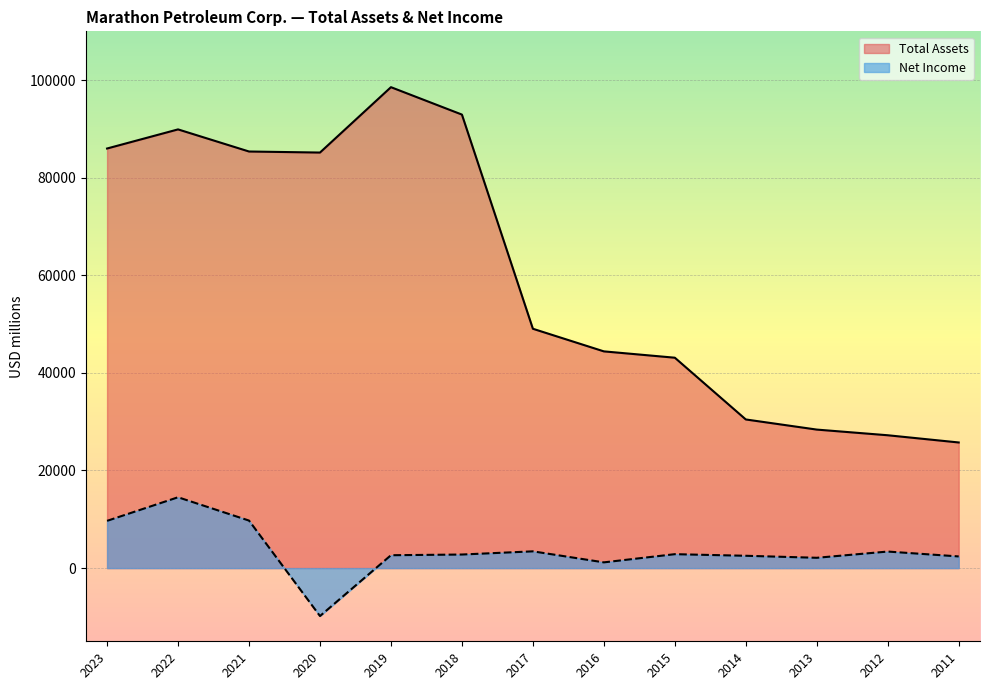

Between 2011 and 2023, which is larger?

2023